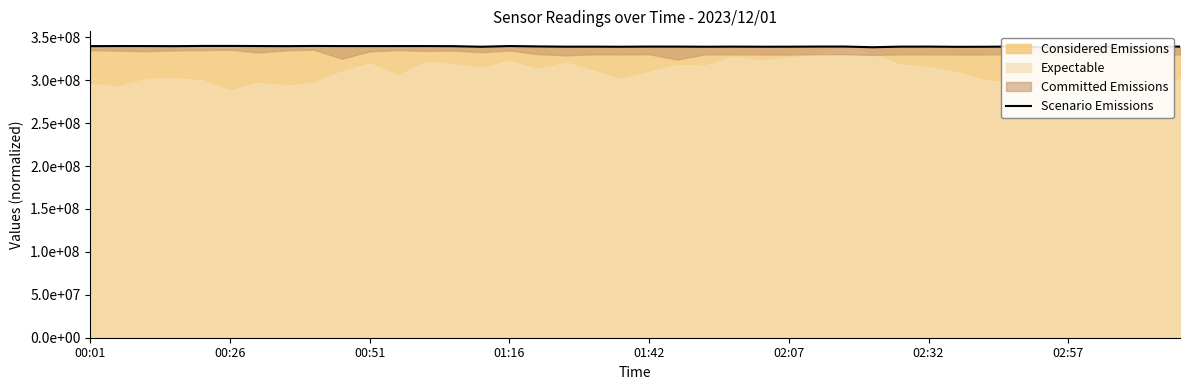

How many lines are shown in the chart?

1